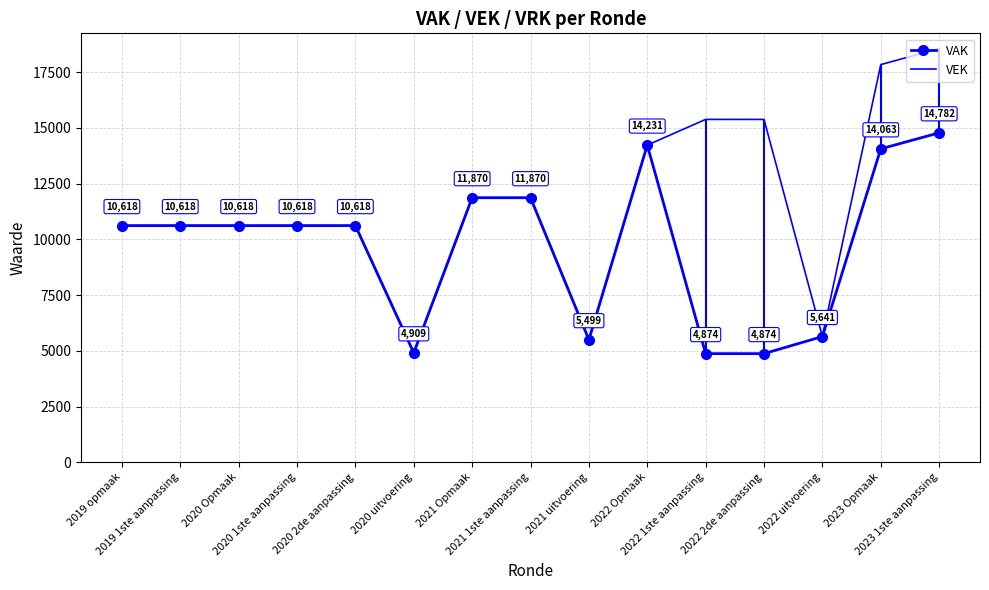

True or false: VEK and VAK intersect in this chart.

False